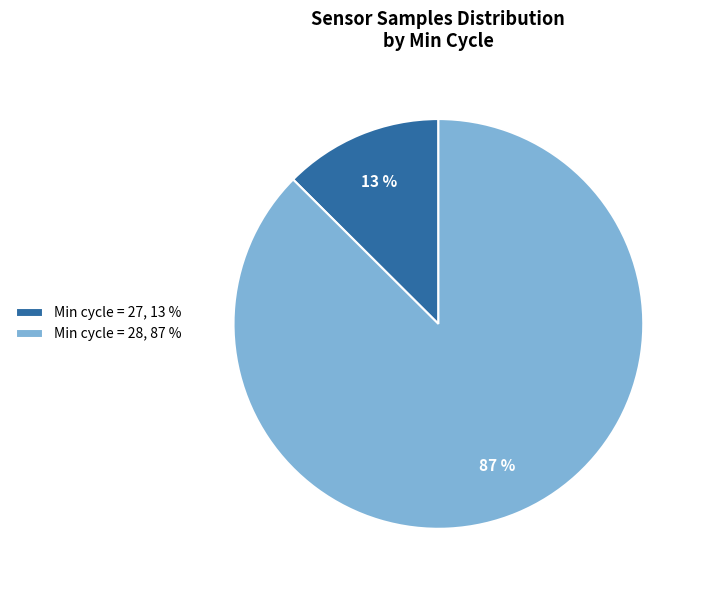

Which slice is the smallest?

Min cycle = 27, 13 %